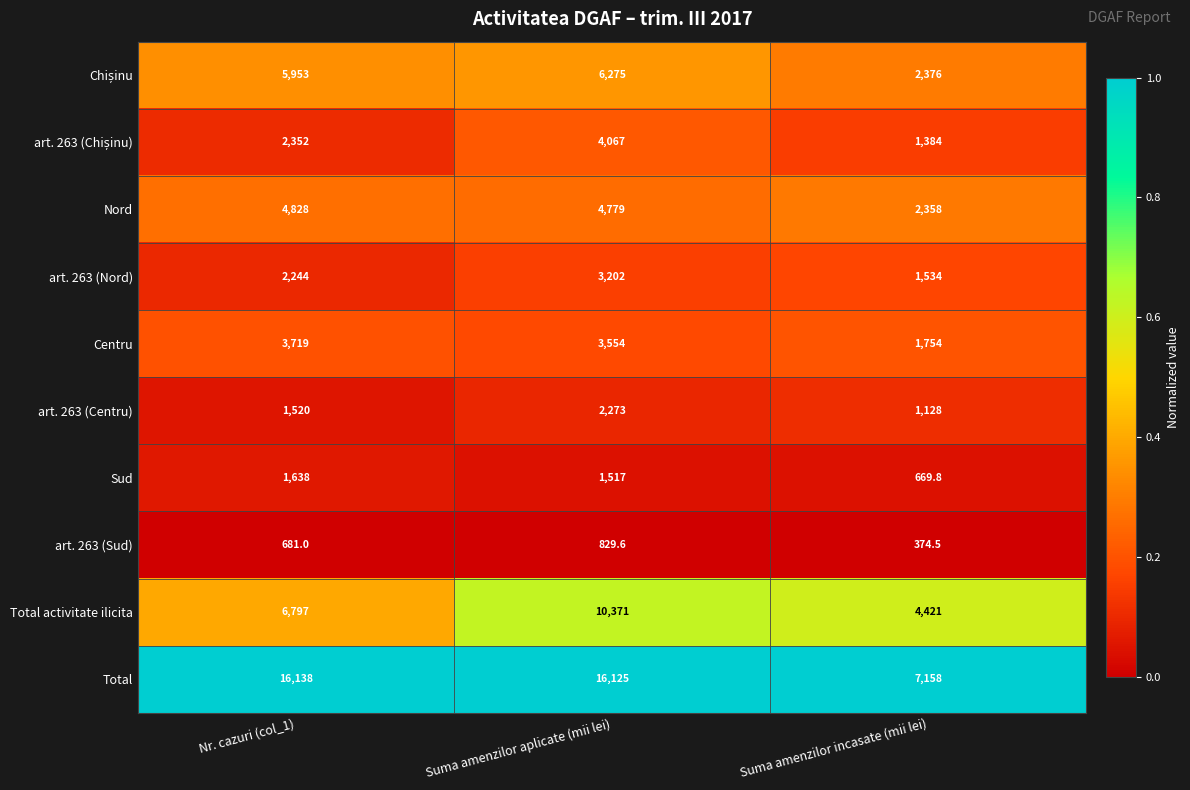

Count the number of categories in the chart.

3